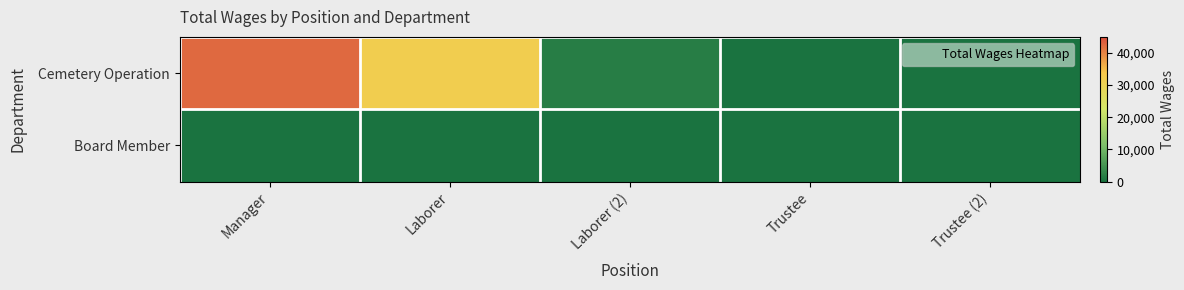

Rank the series at Laborer (2) from lowest to highest value.

Board Member, Cemetery Operation